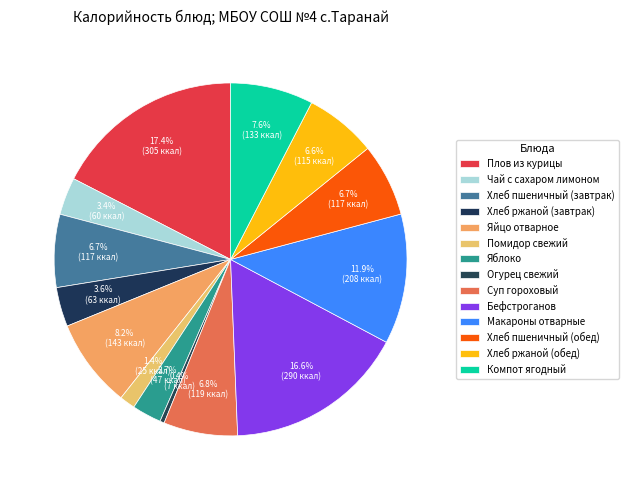

Is it true that Суп гороховый is 7% of the pie?

True